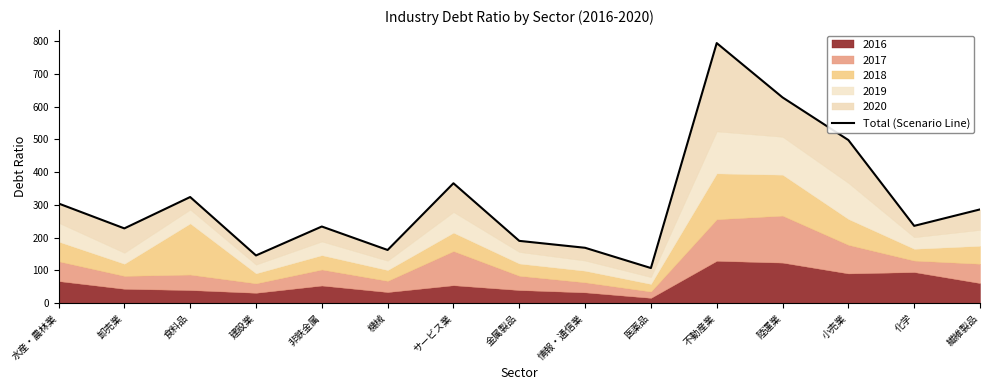

What is the value of the 1st point from the left?

304.3